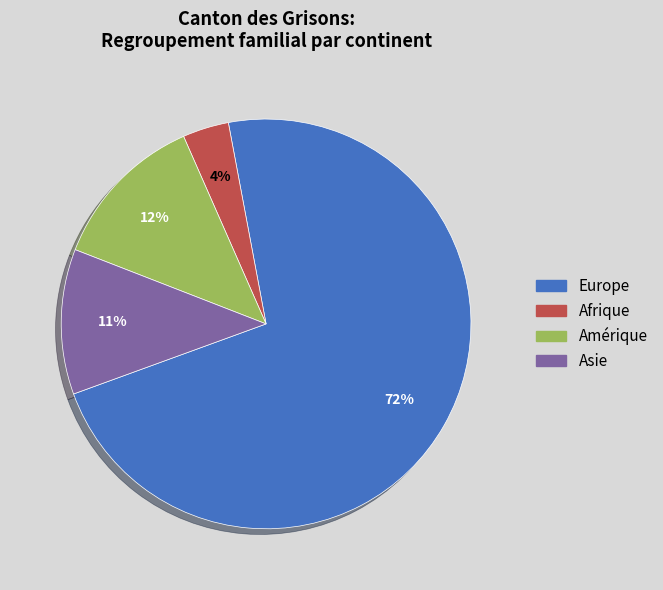

To the nearest percent, what is the difference between the largest and smallest slice percentages?

69%